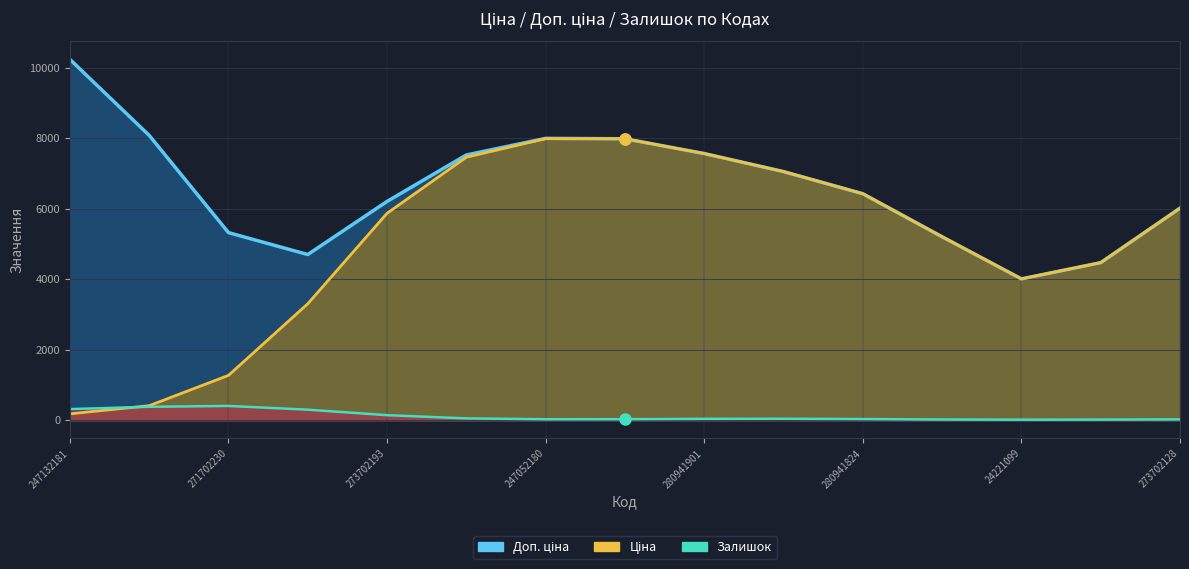

At which label does Доп. ціна first exceed 6925?

247132181